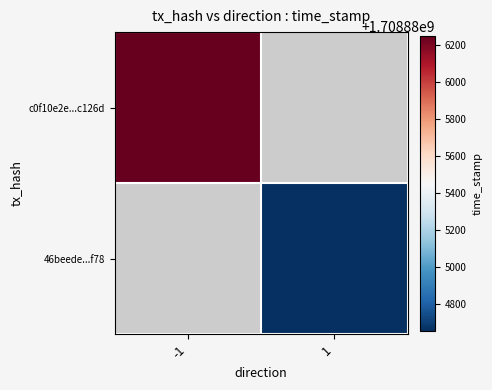

Reading left to right, list all the values displayed in this chart.

c0f10e2e1afd39ec95f32dcbb447914508c126d: -1	1708886249
46beede47f998e1db262e5155851b302798ef78: 1	1708884655